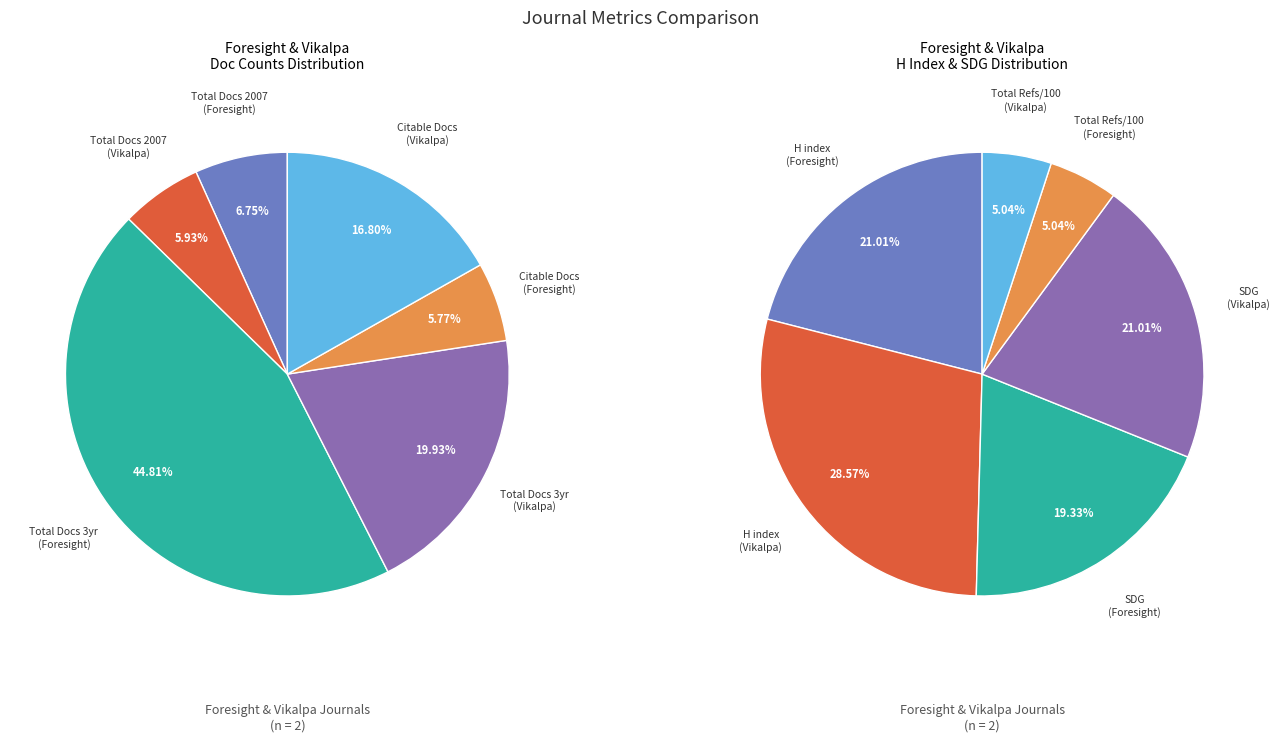

Is it true that Vikalpa is 14% of the pie?

False